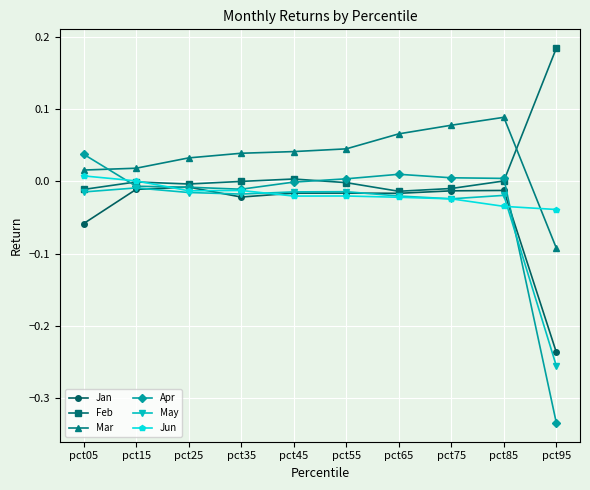

True or false: Jun and Mar cross at least once.

True